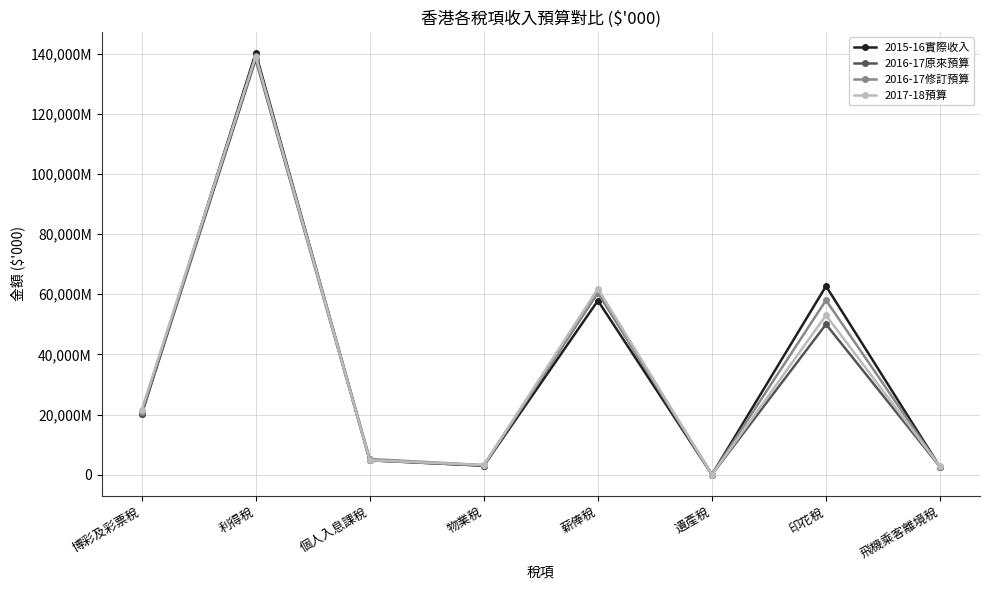

Is this an area chart (filled region under the line)?

No